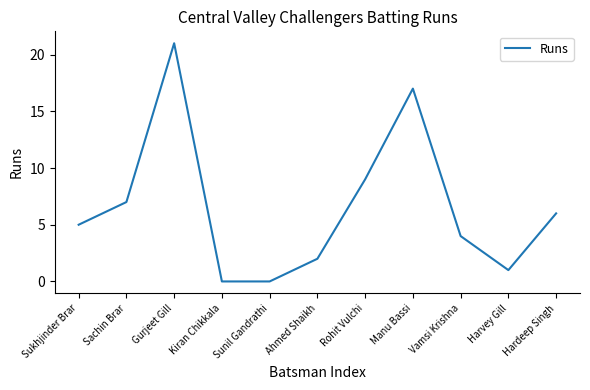

What is the sum of the values at Gurjeet Gill and Manu Bassi?

38